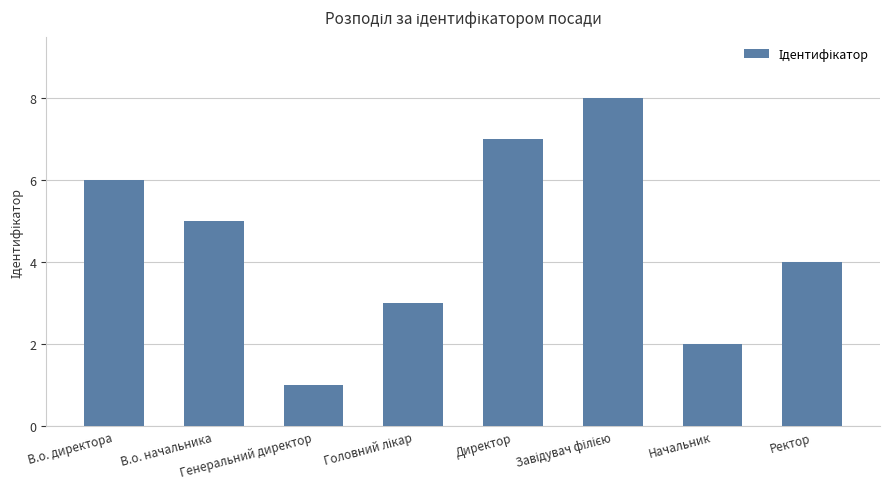

What is the approximate value at Ректор?

4